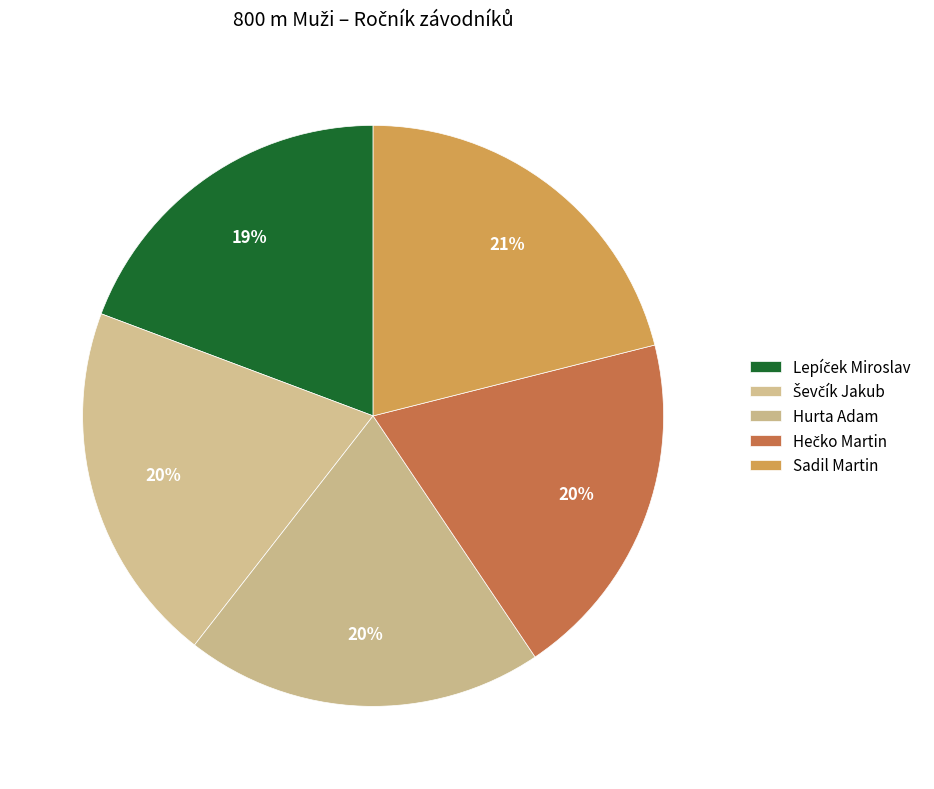

How many slices are in this pie chart?

5